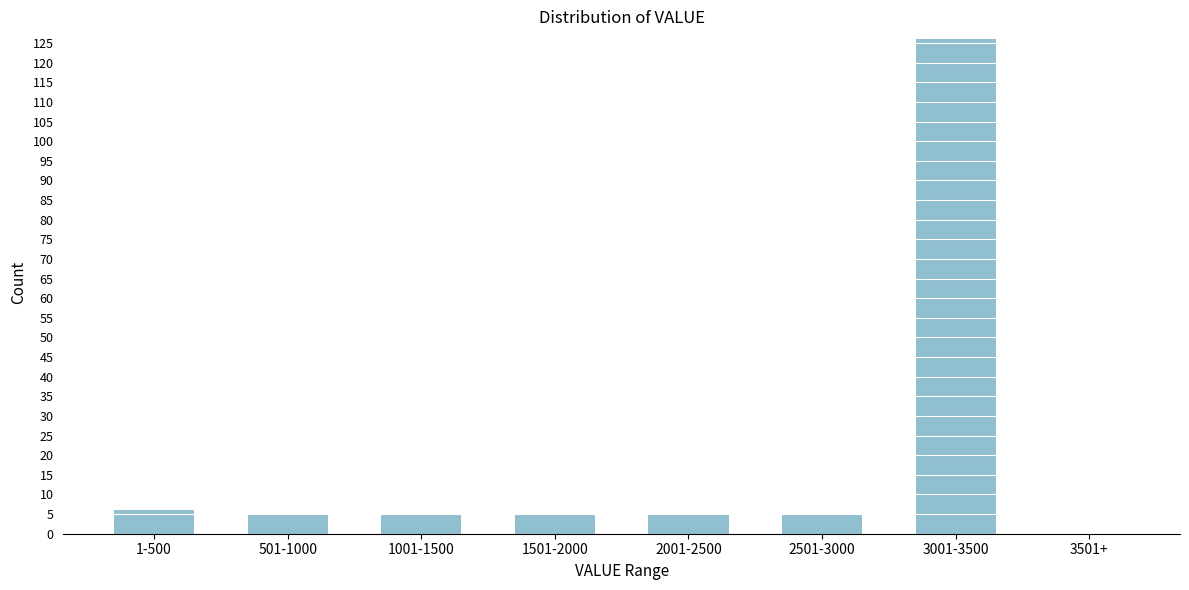

Reading left to right, list all the values displayed in this chart.

1-500=6	501-1000=5	1001-1500=5	1501-2000=5	2001-2500=5	2501-3000=5	3001-3500=126	3501+=0